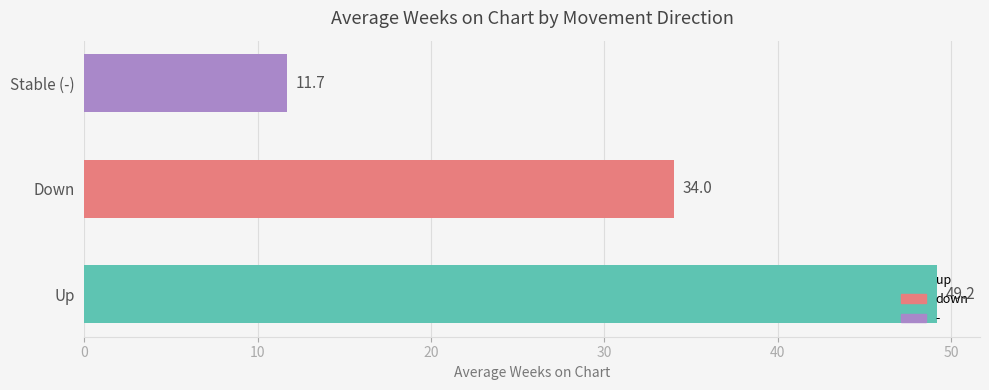

Rank the categories by value from highest to lowest.

Up, Down, Stable (-)